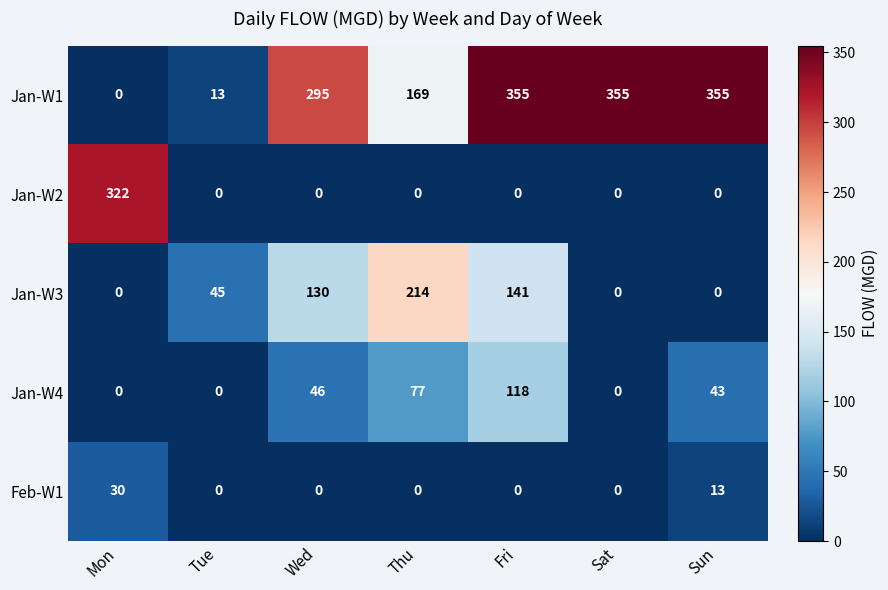

What is the total value across all series at Sun?

411